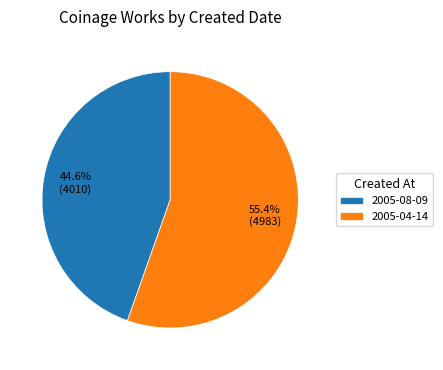

Is it true that 2005-04-14 is 68% of the pie?

False